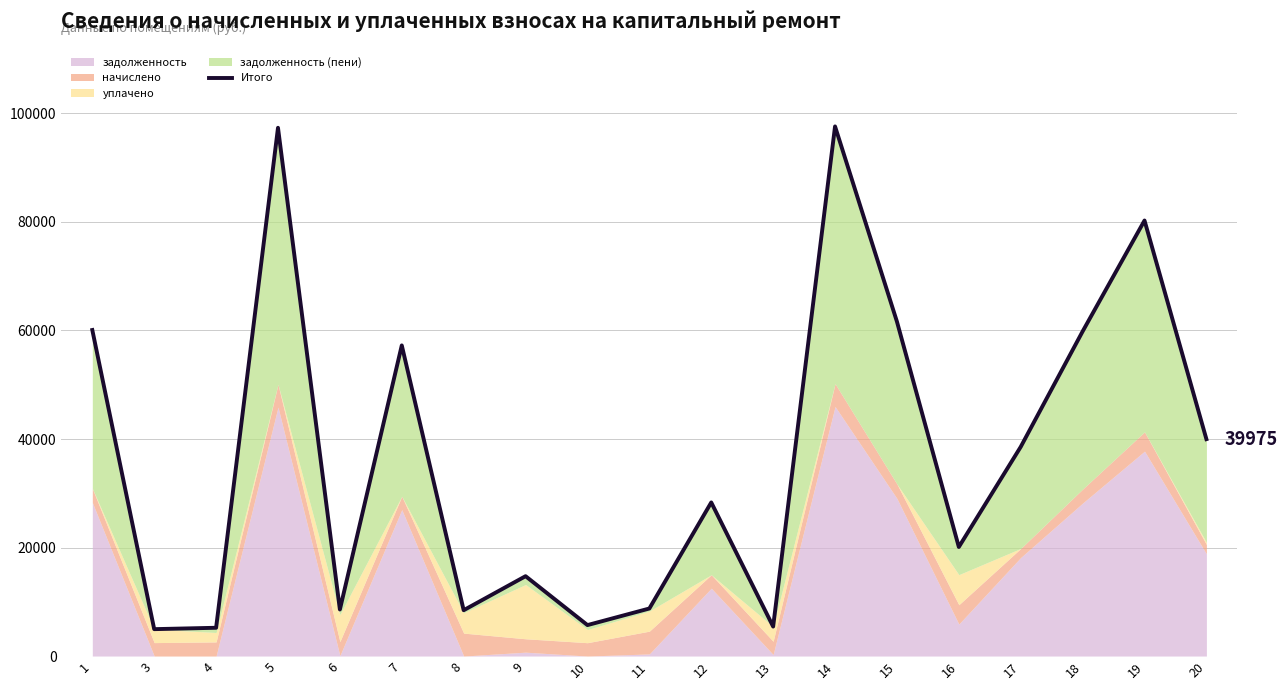

Reading right to left, what are all the values shown in this chart?

20=39975.1	19=80271.3	18=59833.9	17=38557.0	16=20100.0	15=61639.0	14=97616.9	13=5431.6	12=28310.9	11=8763.1	10=5704.8	9=14719.8	8=8448.1	7=57254.9	6=8576.8	5=97358.9	4=5211.7	3=4956.9	1=60091.4